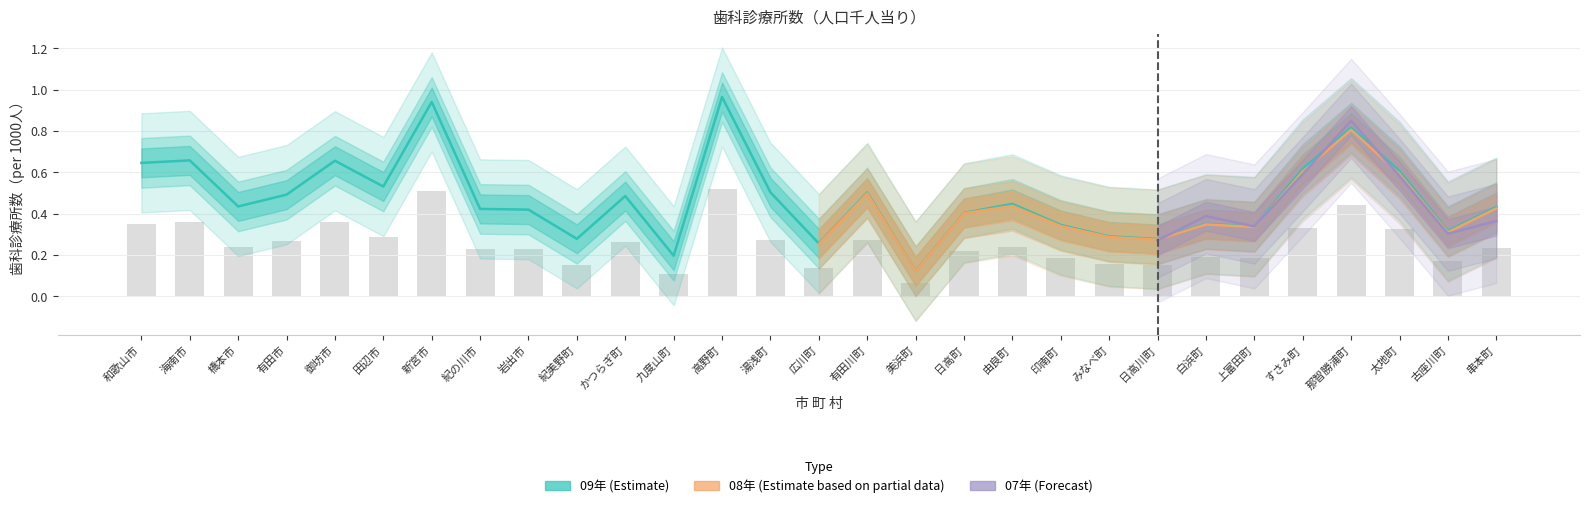

What is the sum of all 08年 values?

13.8